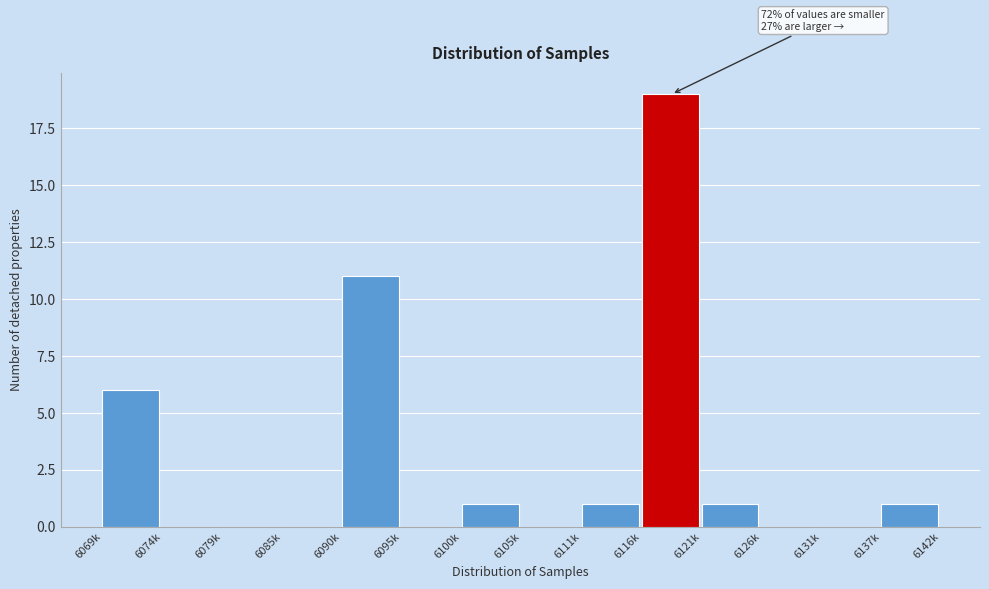

Reading left to right, extract all data points from this chart.

6069k=6	6074k=0	6079k=0	6085k=0	6090k=11	6095k=0	6100k=1	6105k=0	6111k=1	6116k=19	6121k=1	6126k=0	6131k=0	6137k=1